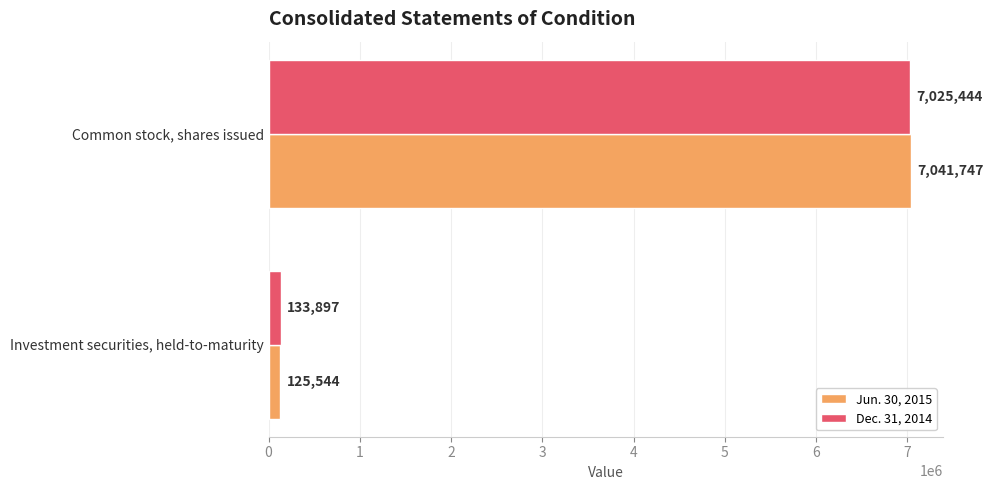

At which label does Dec. 31, 2014 reach its peak?

Common stock, shares issued